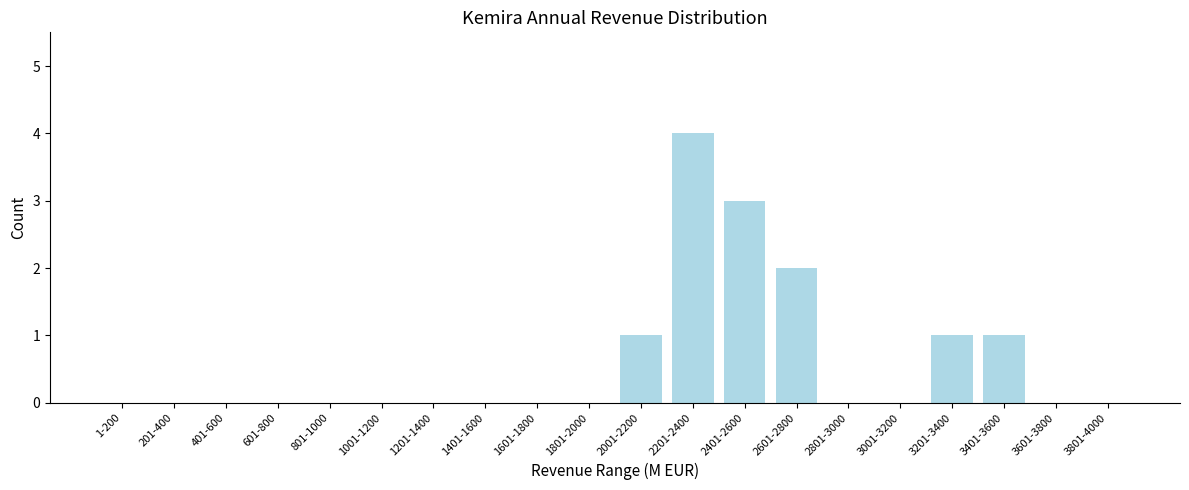

Reading left to right, what are all the values shown in this chart?

1-200=0	201-400=0	401-600=0	601-800=0	801-1000=0	1001-1200=0	1201-1400=0	1401-1600=0	1601-1800=0	1801-2000=0	2001-2200=1	2201-2400=4	2401-2600=3	2601-2800=2	2801-3000=0	3001-3200=0	3201-3400=1	3401-3600=1	3601-3800=0	3801-4000=0